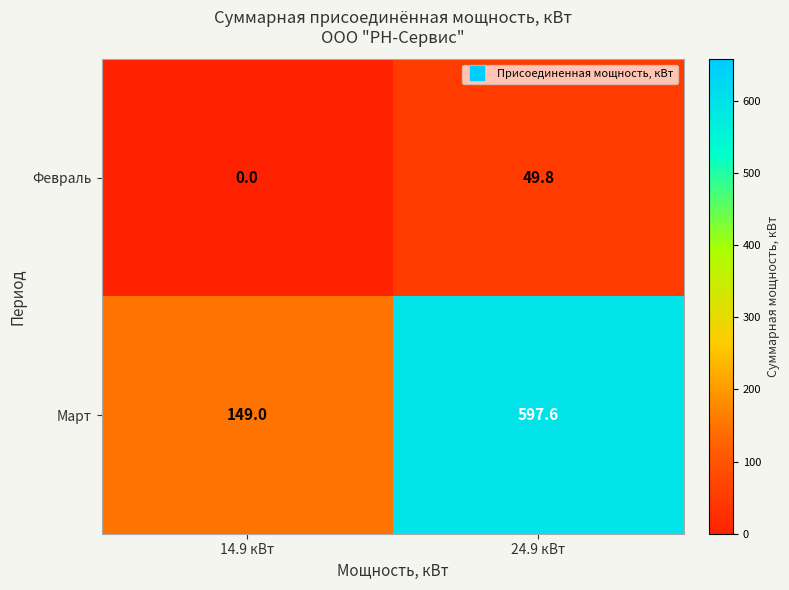

Rank the series at 14.9 кВт from lowest to highest value.

Февраль, Март